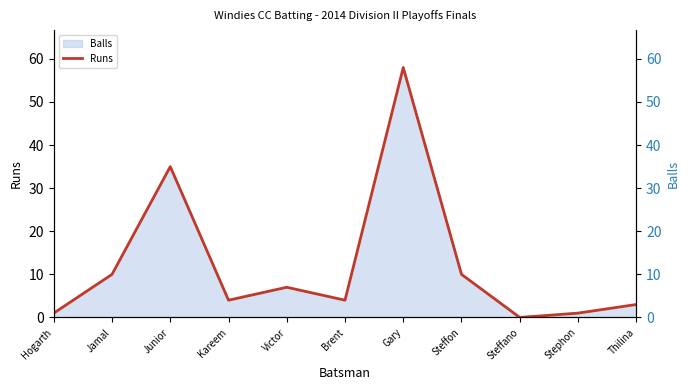

The chart shows a value of 7 at Victor. True or false?

True